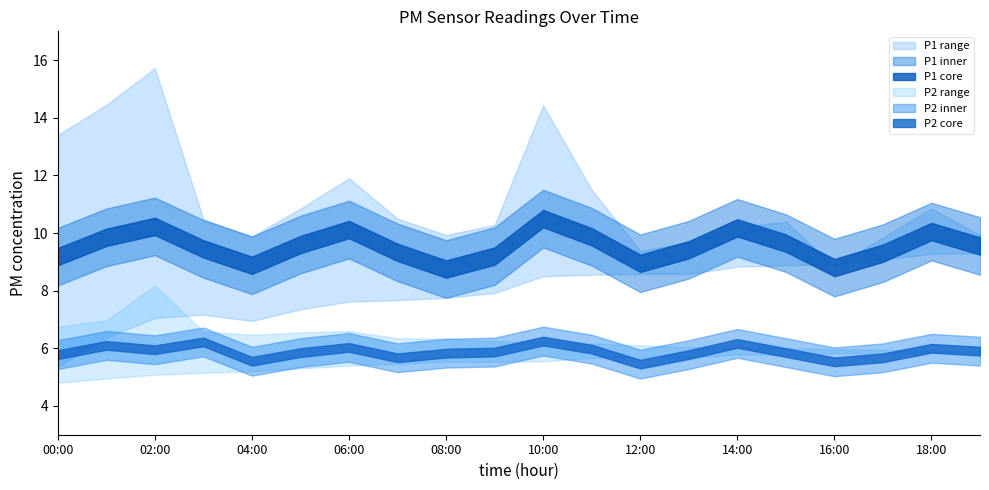

True or false: P2 has more than 1 points higher than both neighbors.

True